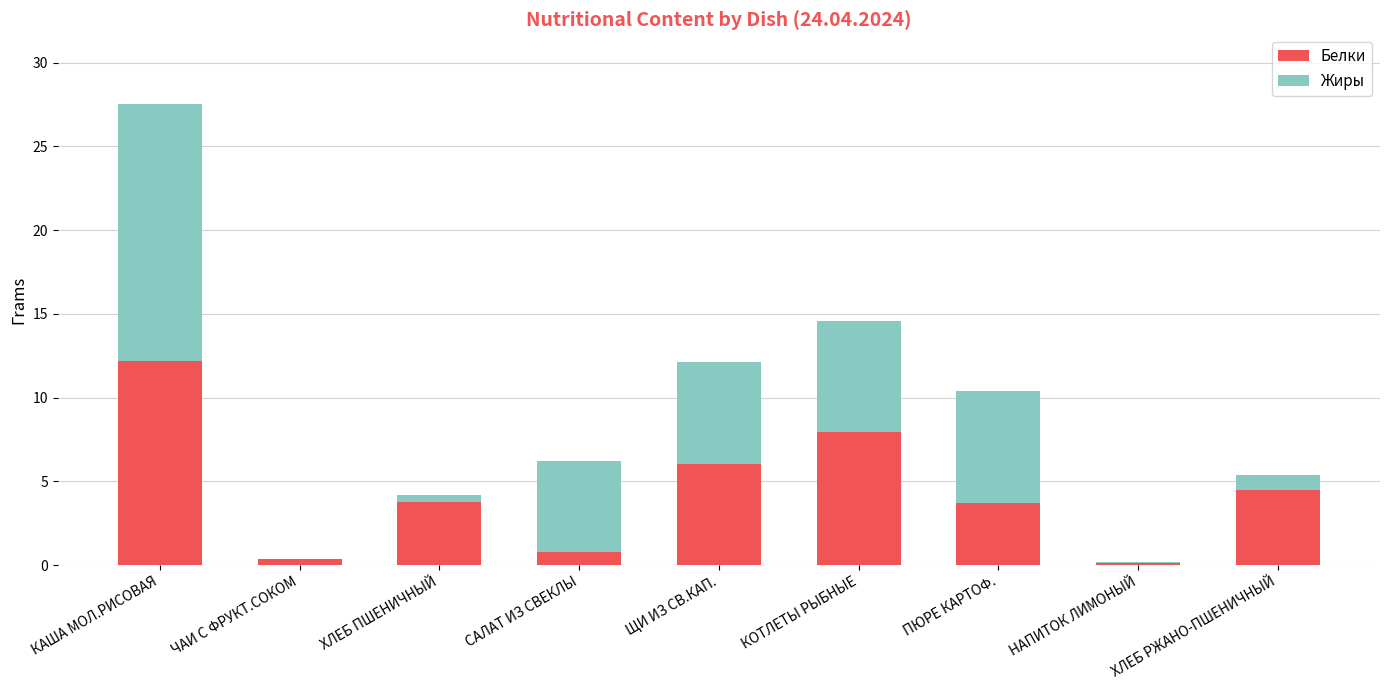

What is the approximate value of Белки at ЩИ ИЗ СВ.КАП.?

6.0